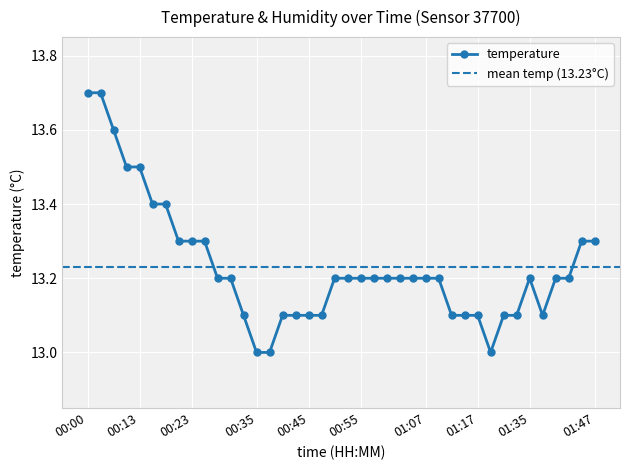

How many series are shown in this chart?

1